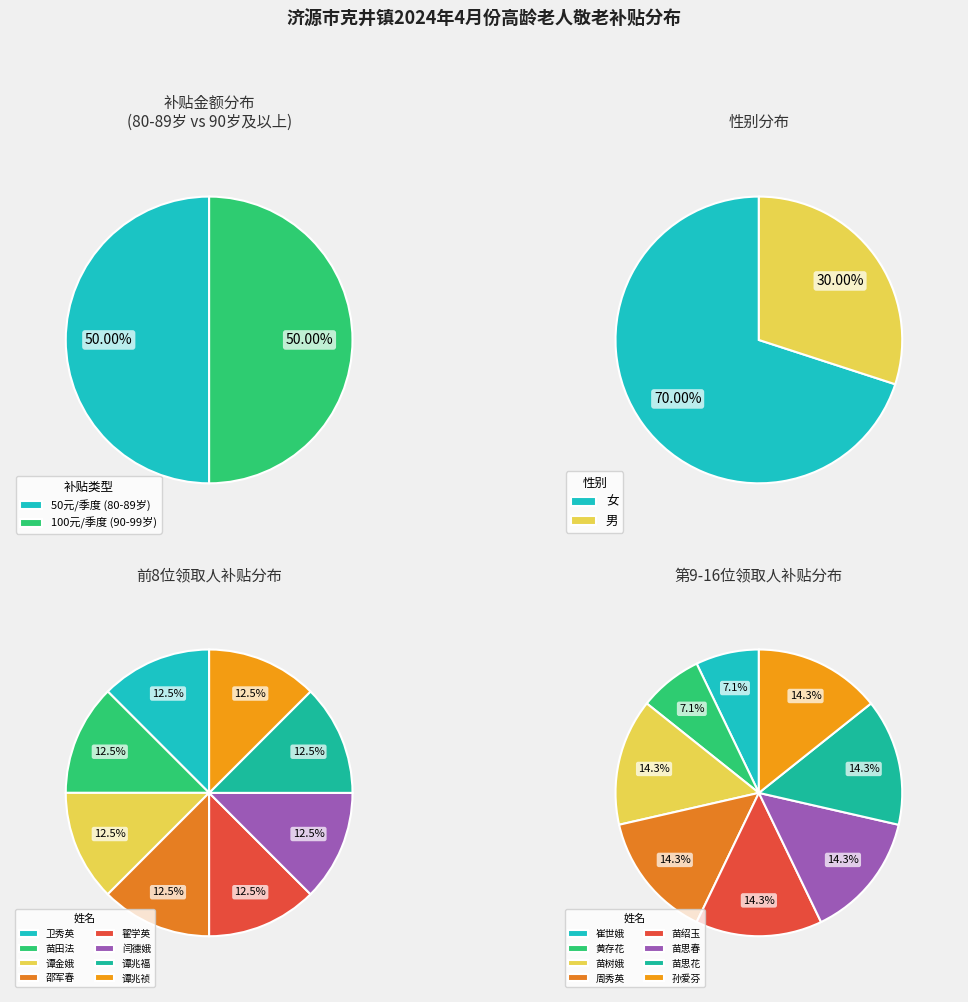

Count the number of slices in the pie.

20